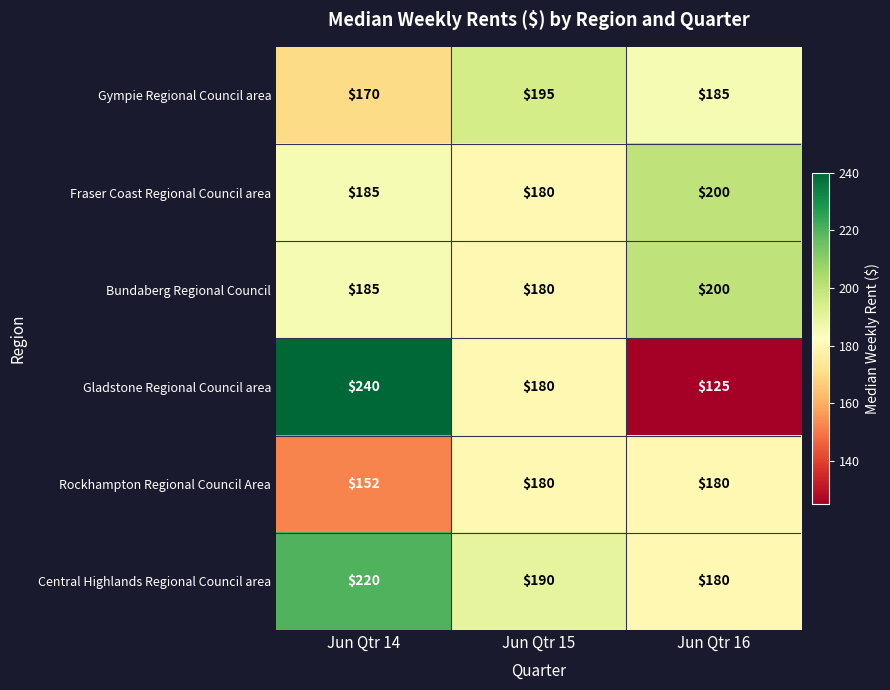

At which label is Fraser Coast Regional Council area closest to 190?

Jun Qtr 14